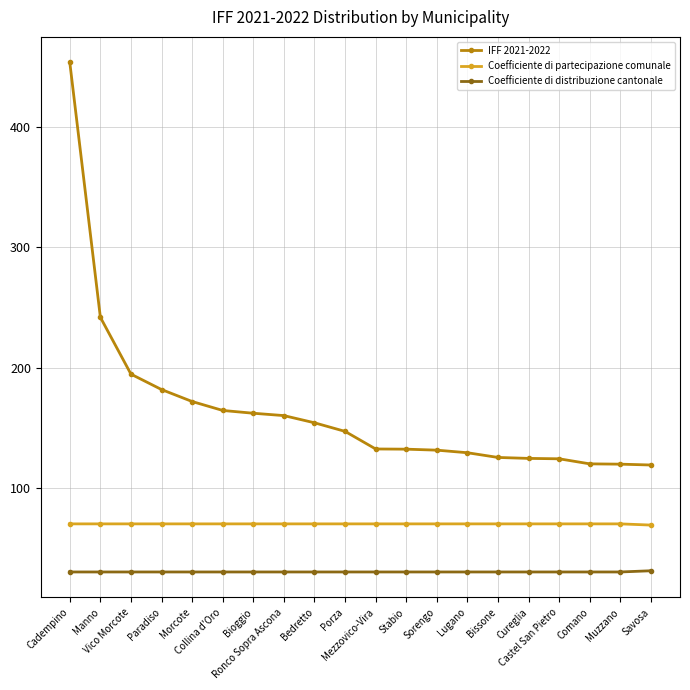

True or false: IFF 2021-2022 and Coefficiente di distribuzione cantonale intersect in this chart.

False